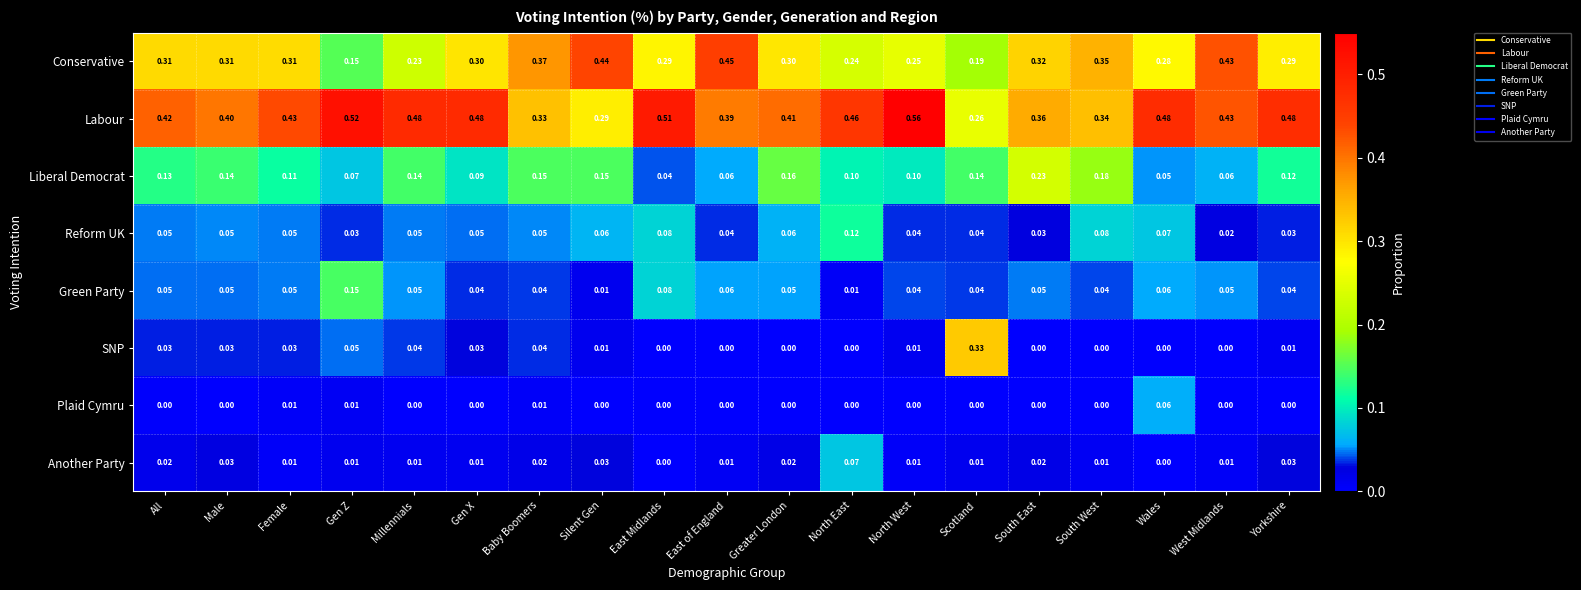

Which series has the largest range (max minus min)?

SNP